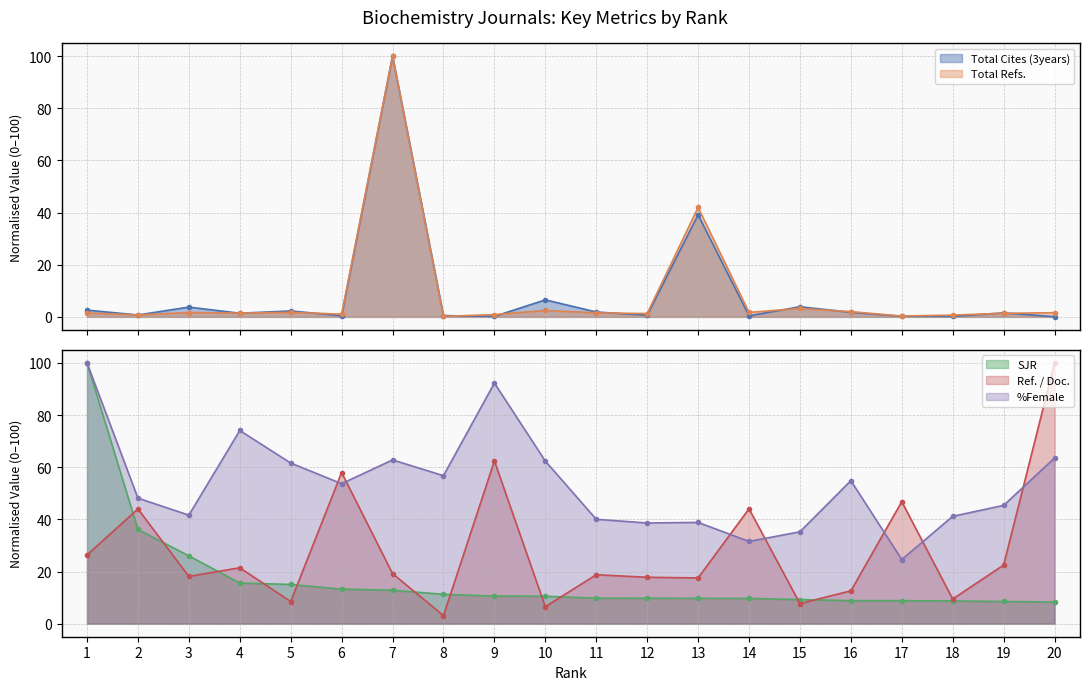

In Total Cites (3years), how many points are higher than both neighbors (excluding endpoints)?

7